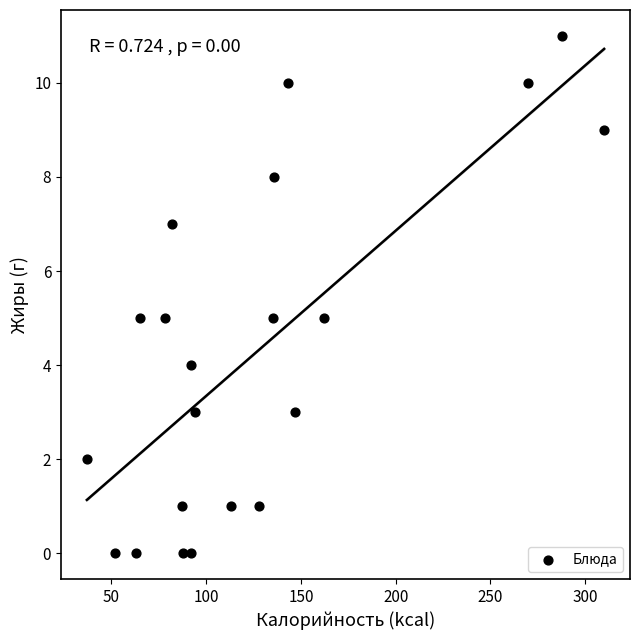

What is the range of X values (max minus min)?

273